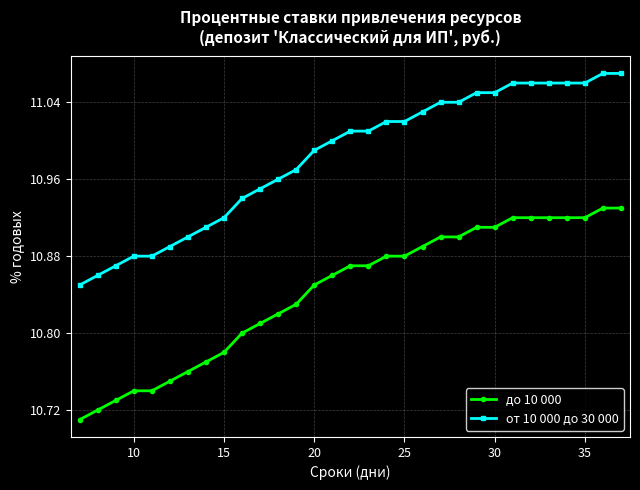

What is the sum of all от 10 000 до 30 000 values?

340.5